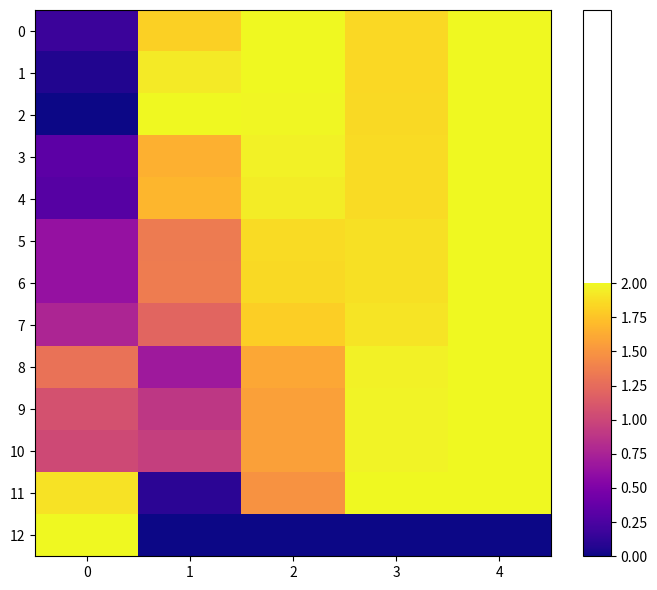

At how many categories does at least one series exceed 0?

5